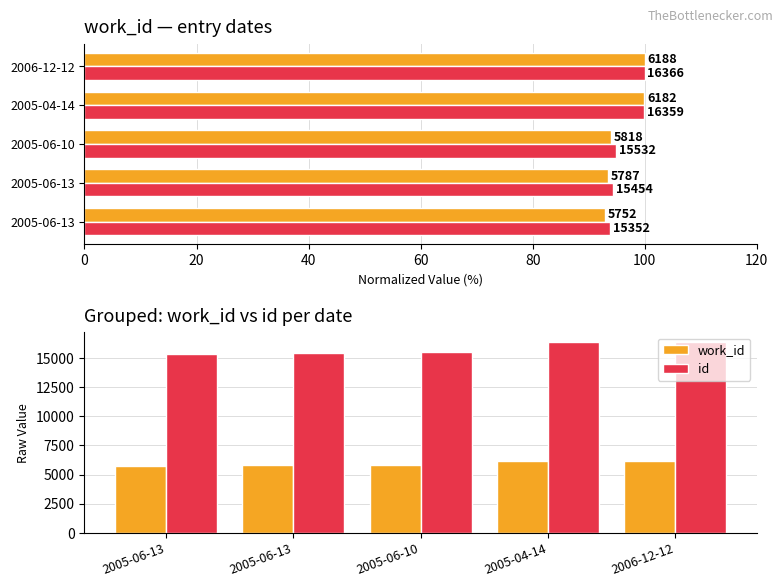

At how many categories does at least one series exceed 13785?

5